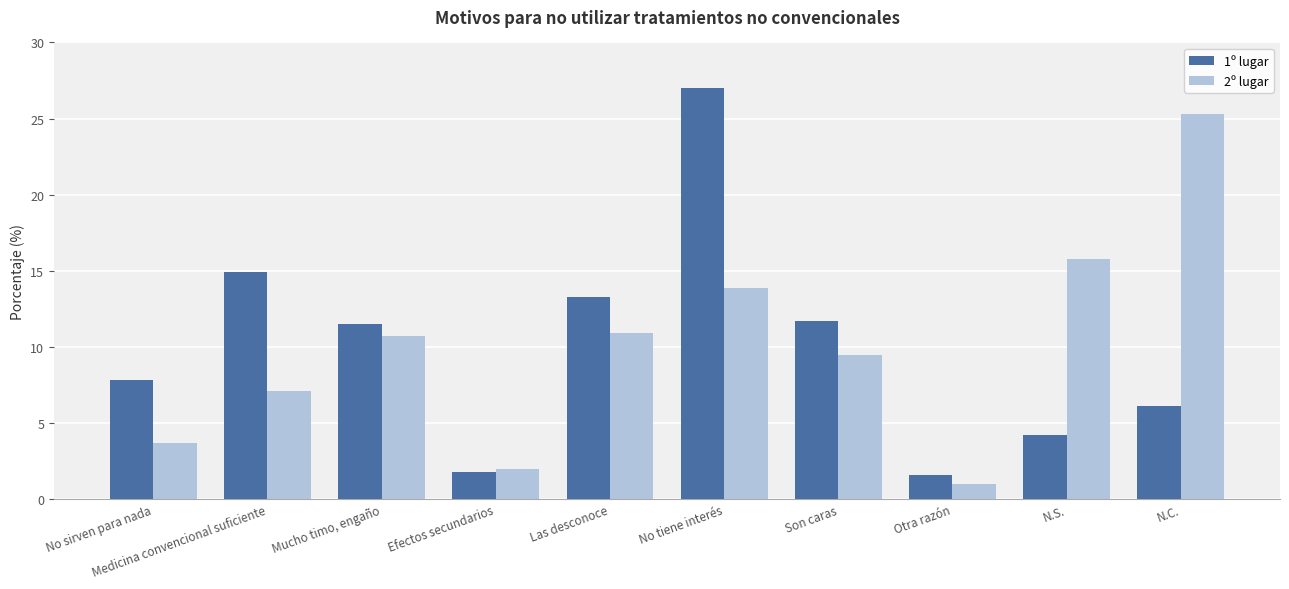

What is the sum of all 1º lugar values?

99.9